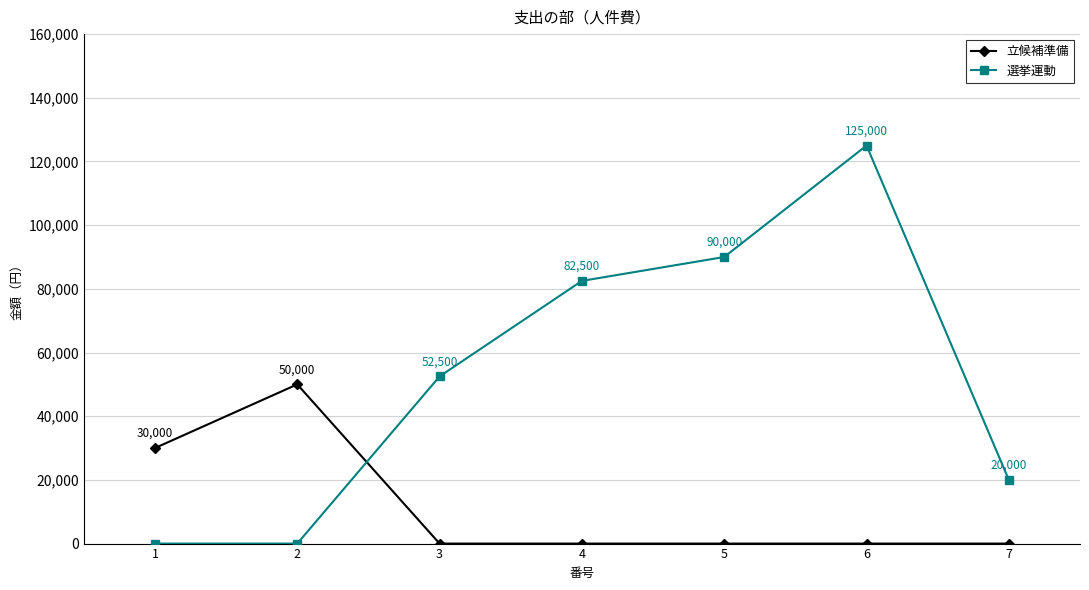

Between which two adjacent categories do 選挙運動 and 立候補準備 first intersect?

2 and 3